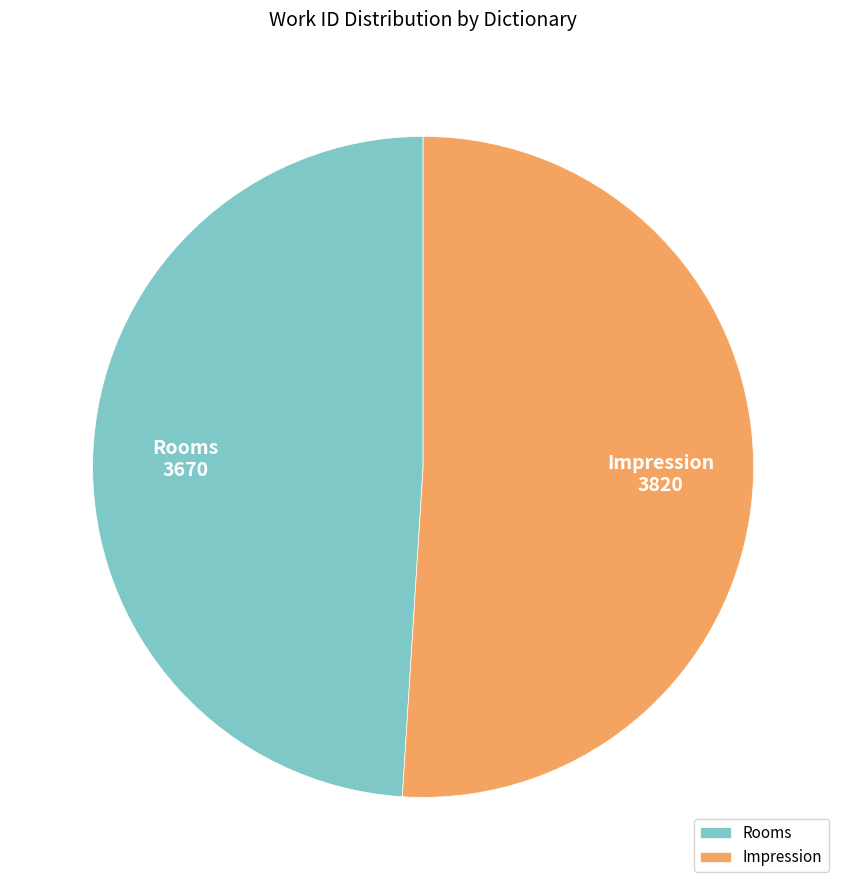

Does Impression account for over 50% of the chart?

Yes